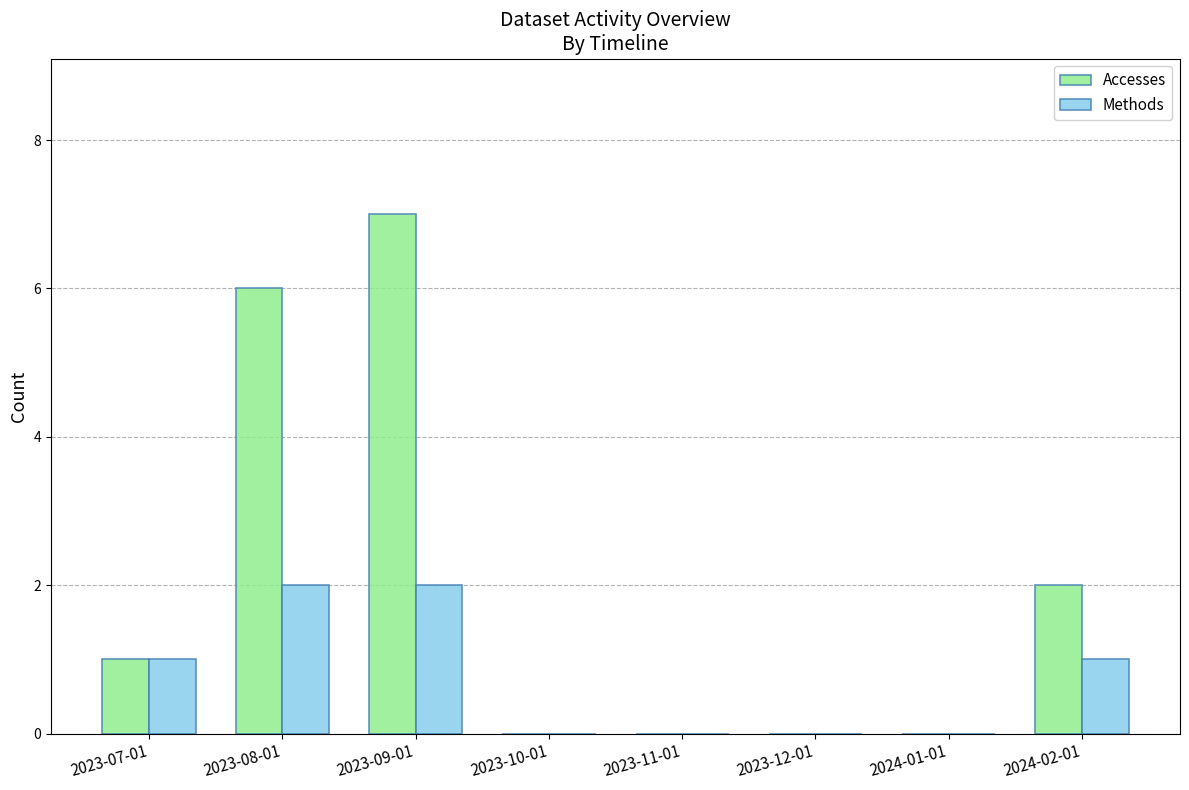

What is the greatest value displayed?

7